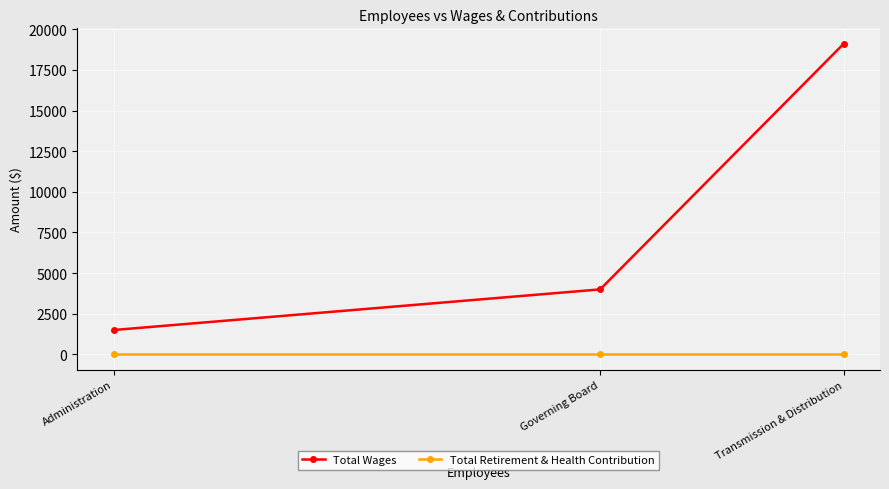

How many data points does each series have?

3